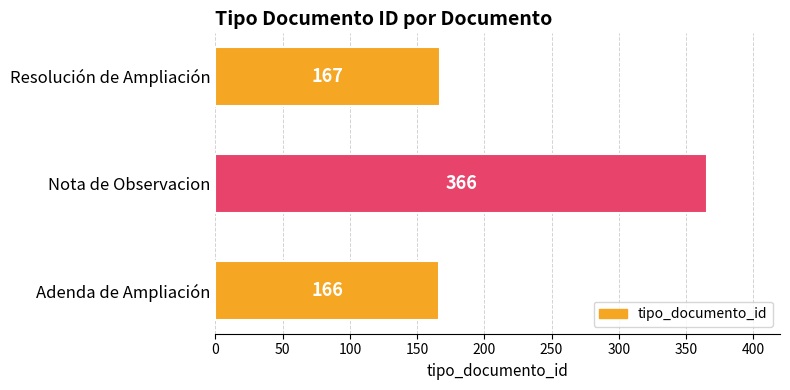

What is the ratio of the value at Resolución de Ampliación to the value at Nota de Observacion?

0.5